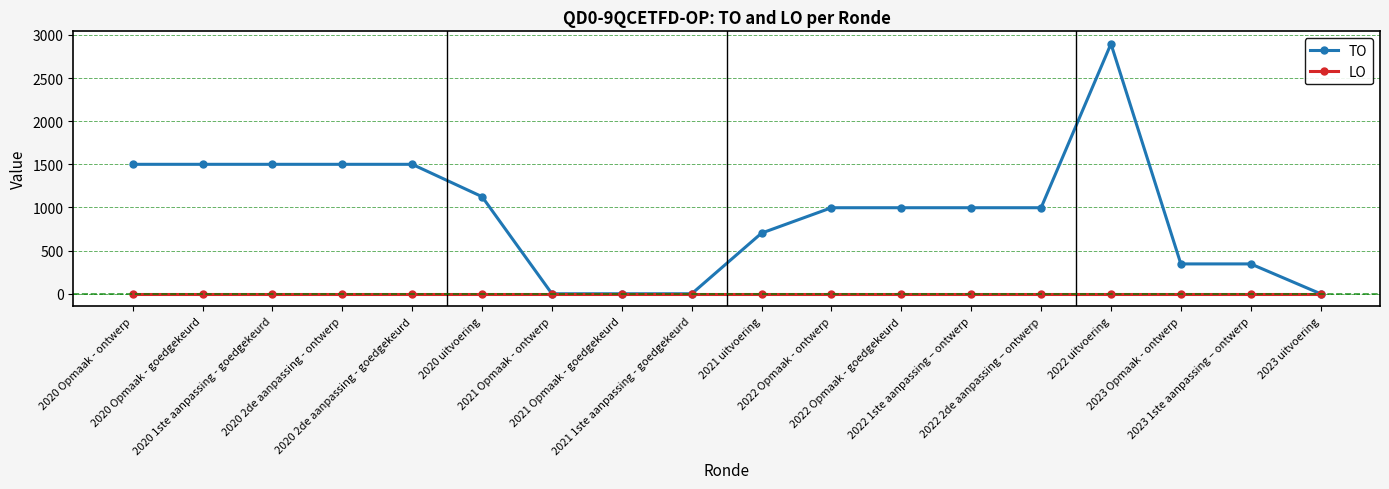

Rank the series by their average value, from lowest to highest.

LO, TO